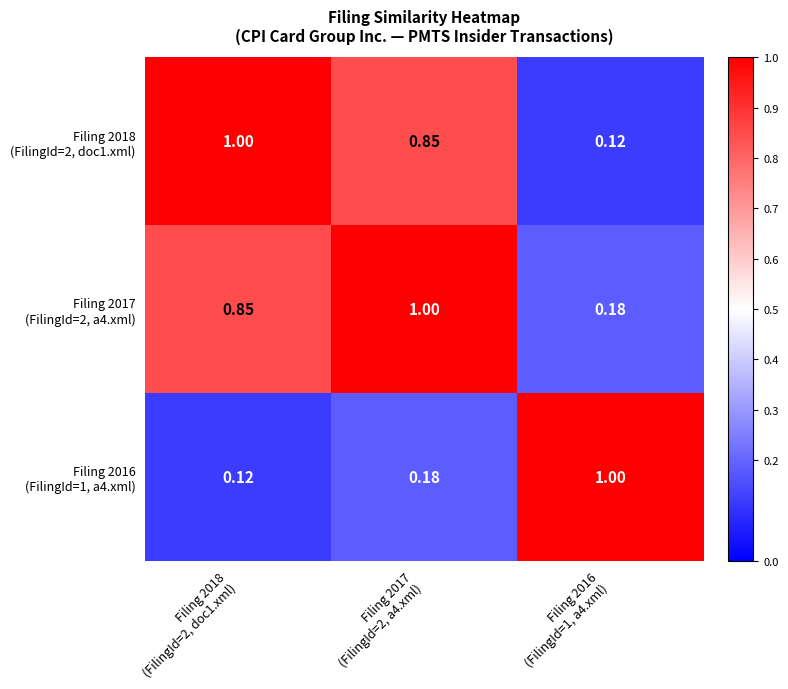

What is the maximum value shown in the chart?

1.0